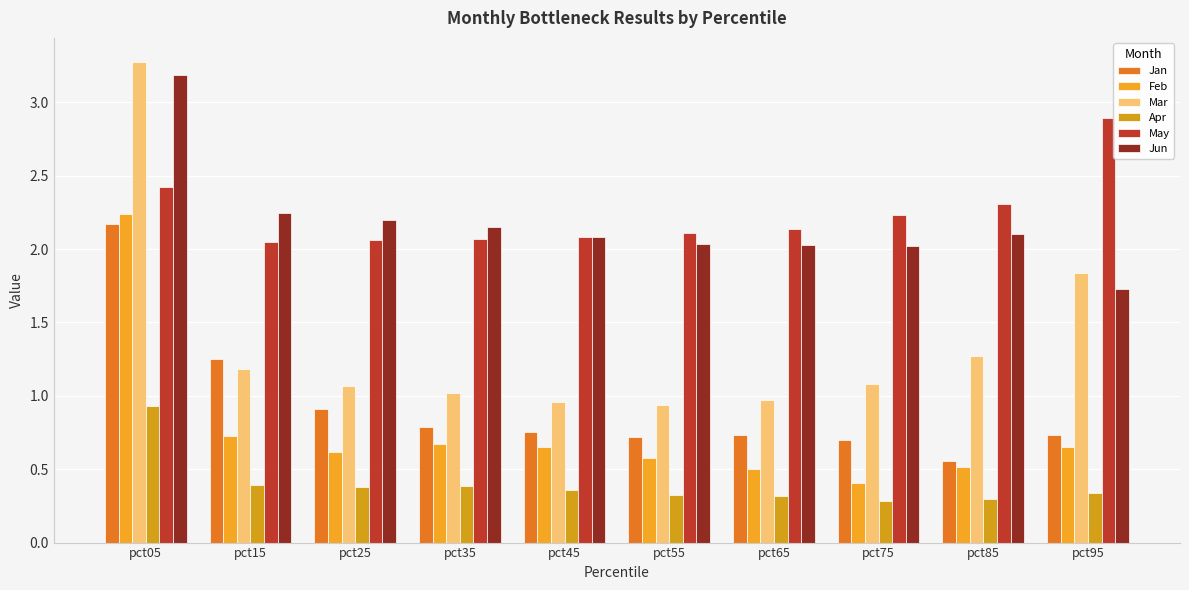

How many bars are there in each group?

6